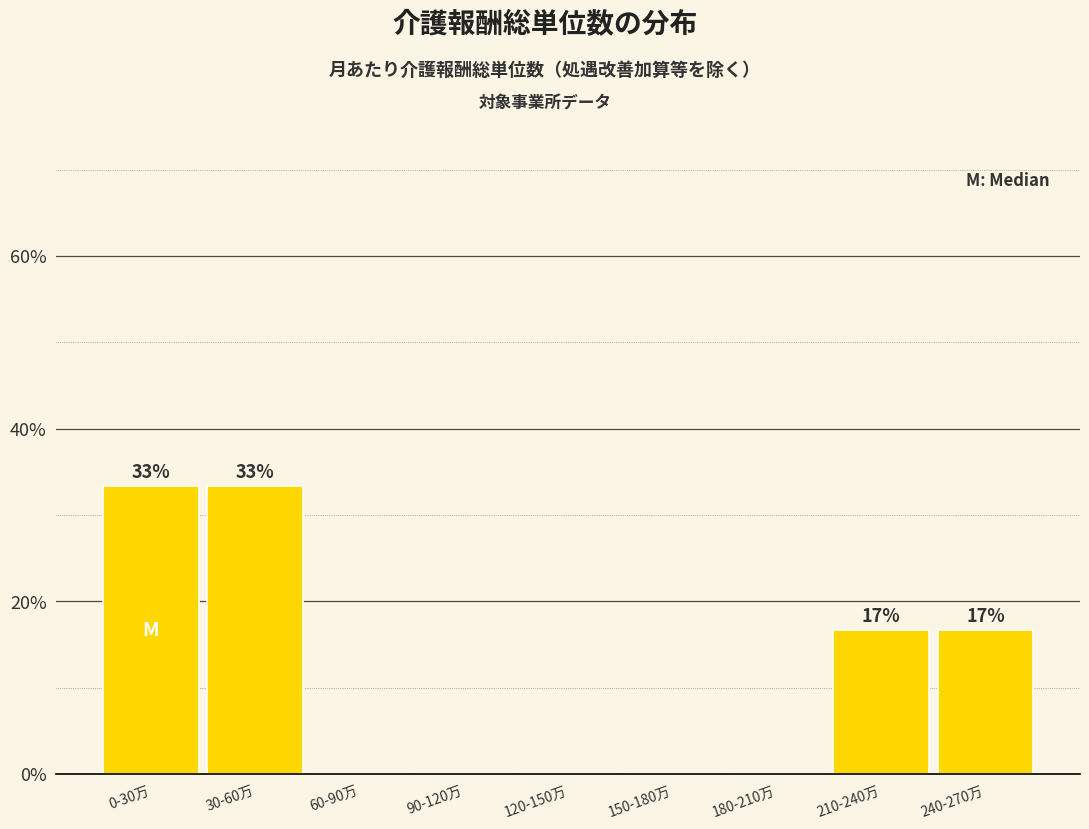

Reading right to left, what are all the values shown in this chart?

240-270万=16.7	210-240万=16.7	180-210万=0.0	150-180万=0.0	120-150万=0.0	90-120万=0.0	60-90万=0.0	30-60万=33.3	0-30万=33.3